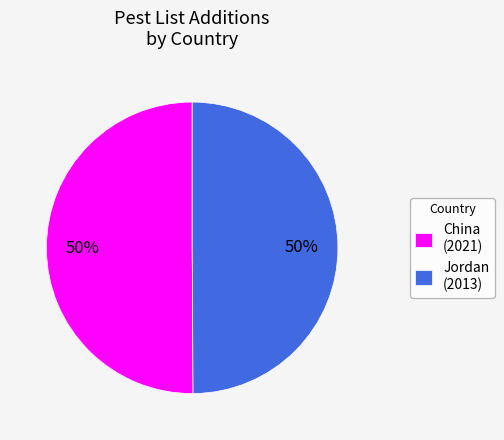

Count the number of slices in the pie.

2